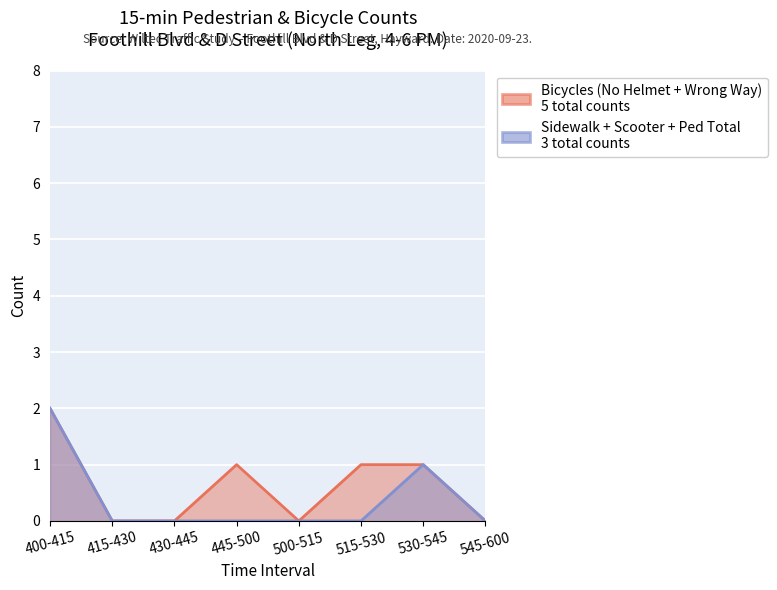

What are all the series names shown in the legend?

Bicycles (No Helmet + Wrong Way), Sidewalk + Scooter + Ped Total